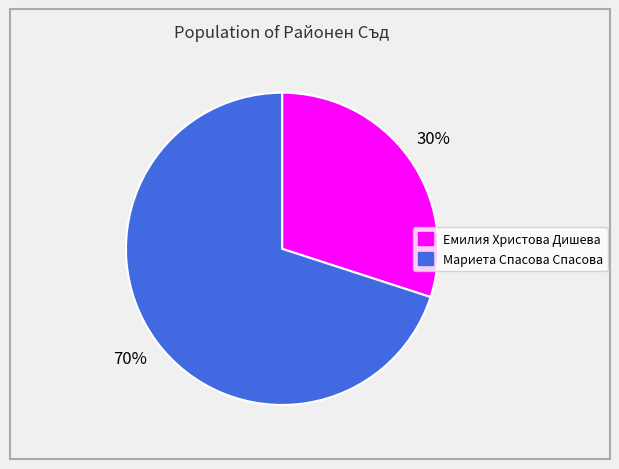

Which category has the biggest portion of the pie?

Мариета Спасова Спасова